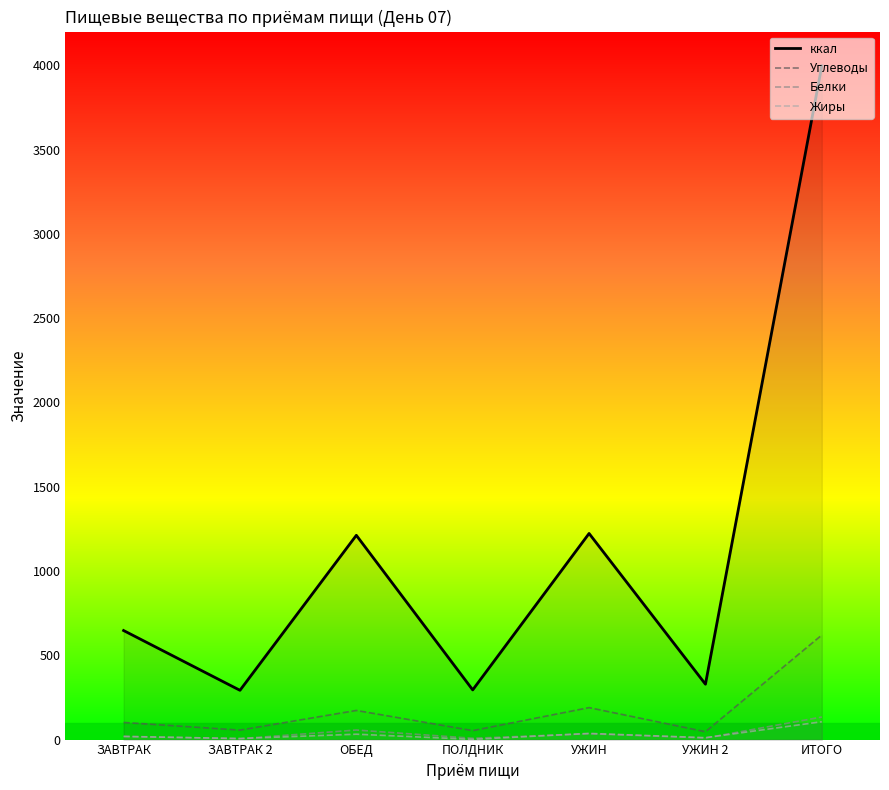

At which label does Жиры first exceed 18?

ЗАВТРАК